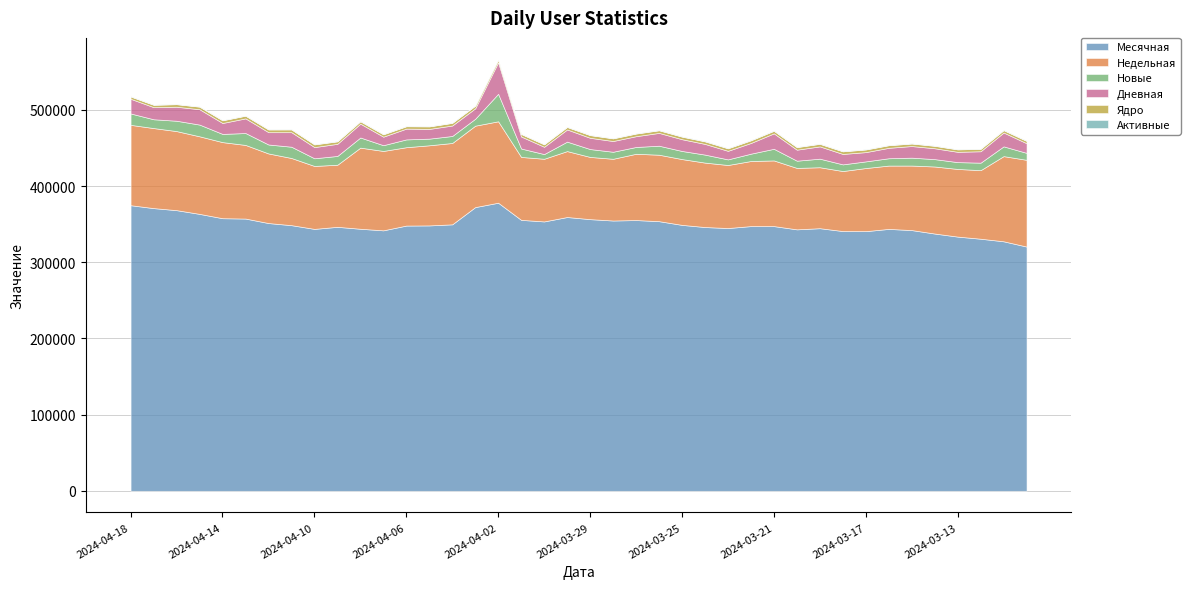

What is the value of the Активные point at the 36th from the left?

332